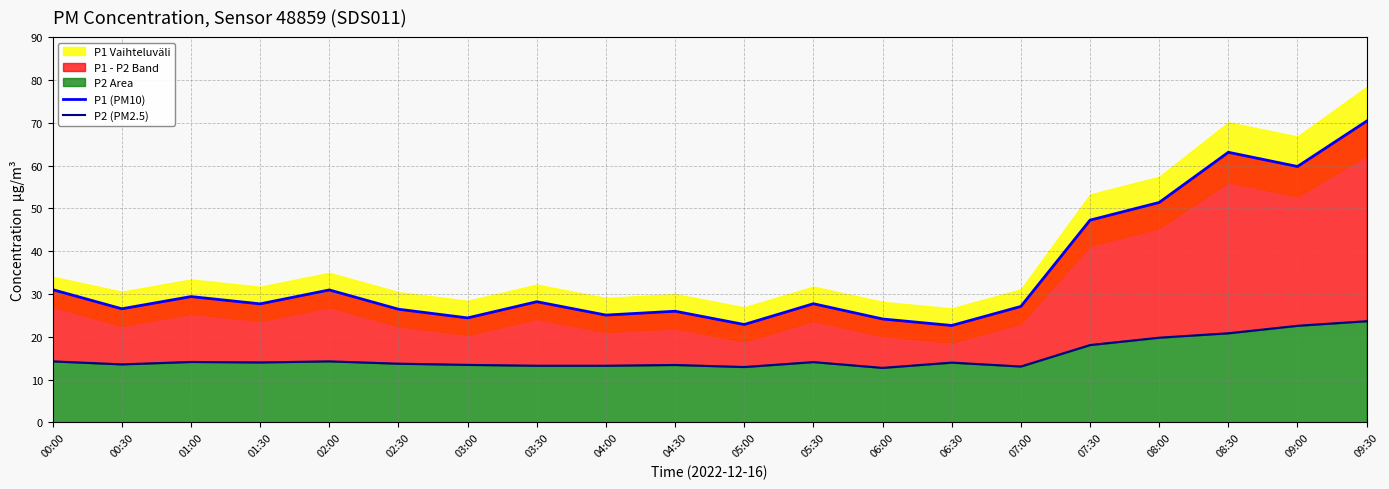

What is the label of the 11th point from the left?

05:00